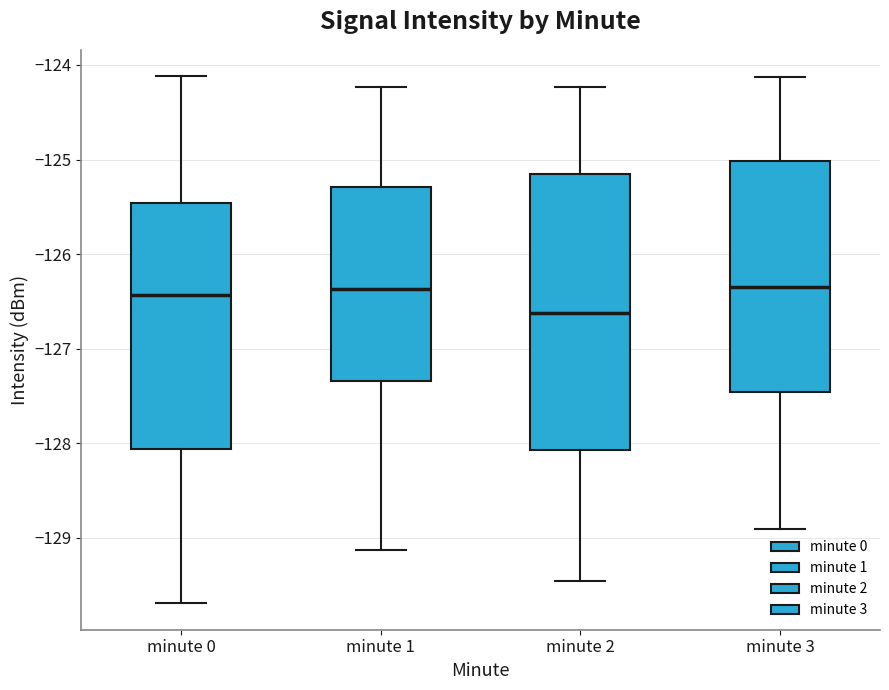

Comparing the boxes themselves (not the whiskers), which one is the tallest?

minute 2